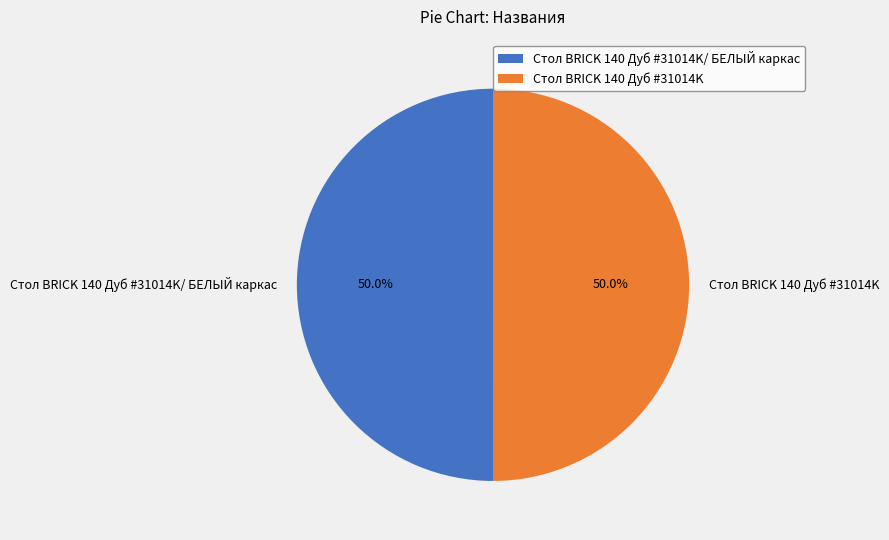

What is the ratio of the value at Стол BRICK 140 Дуб #31014K to the value at Стол BRICK 140 Дуб #31014K/ БЕЛЫЙ каркас?

1.0